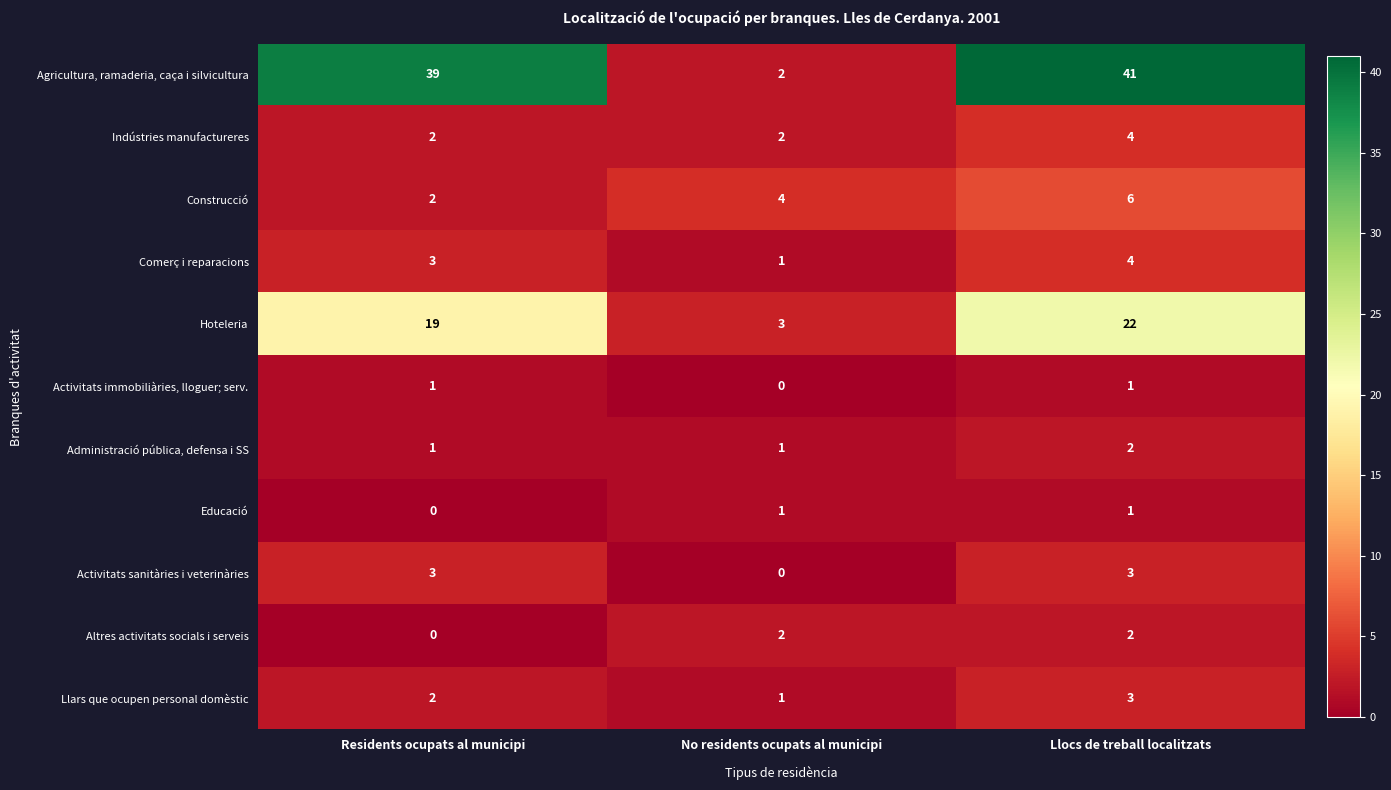

Between No residents ocupats al municipi and Llocs de treball localitzats, which series saw the biggest shift?

Agricultura, ramaderia, caça i silvicultura